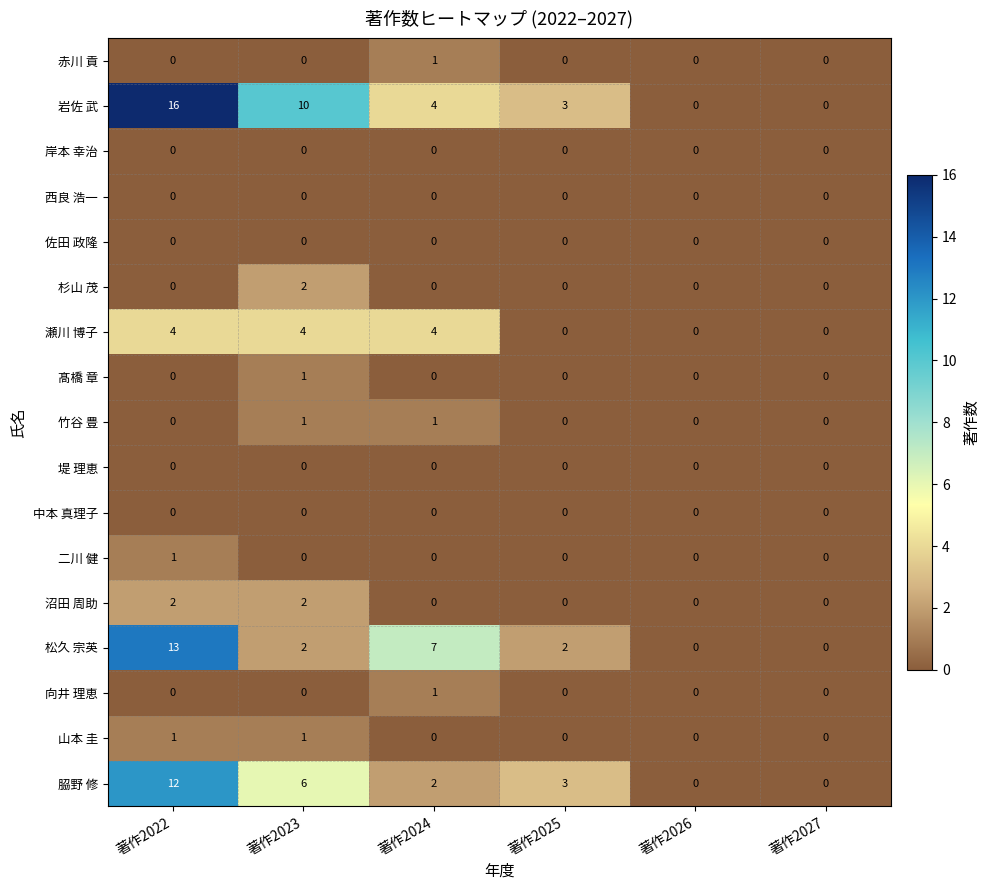

Which series has the largest total across all categories?

岩佐 武